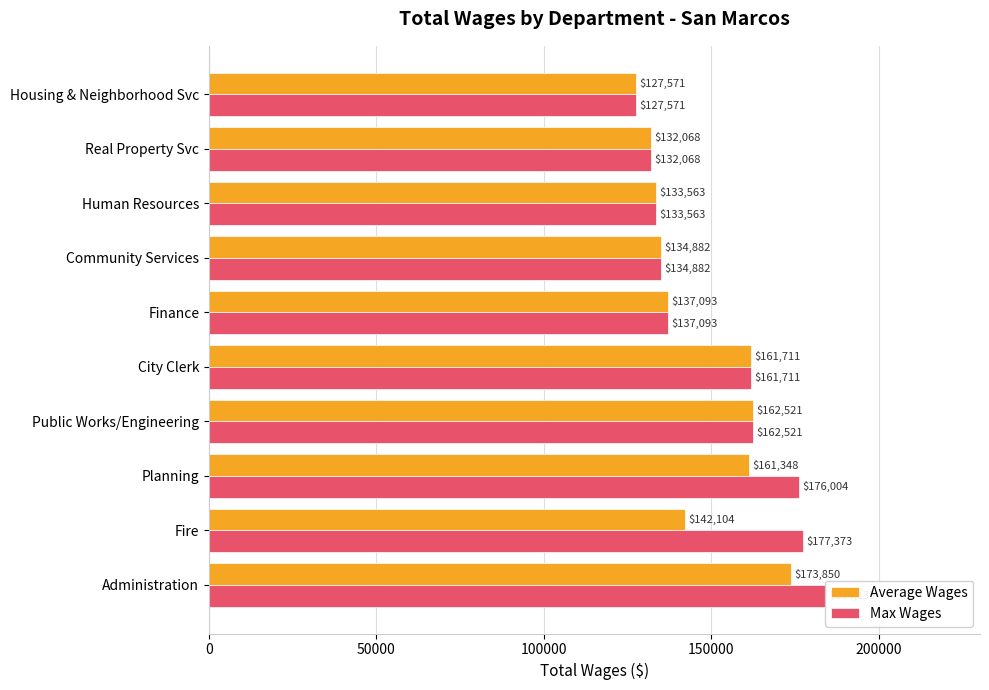

The Average Wages series shows 127571.0 at Housing & Neighborhood Svc. True or false?

True